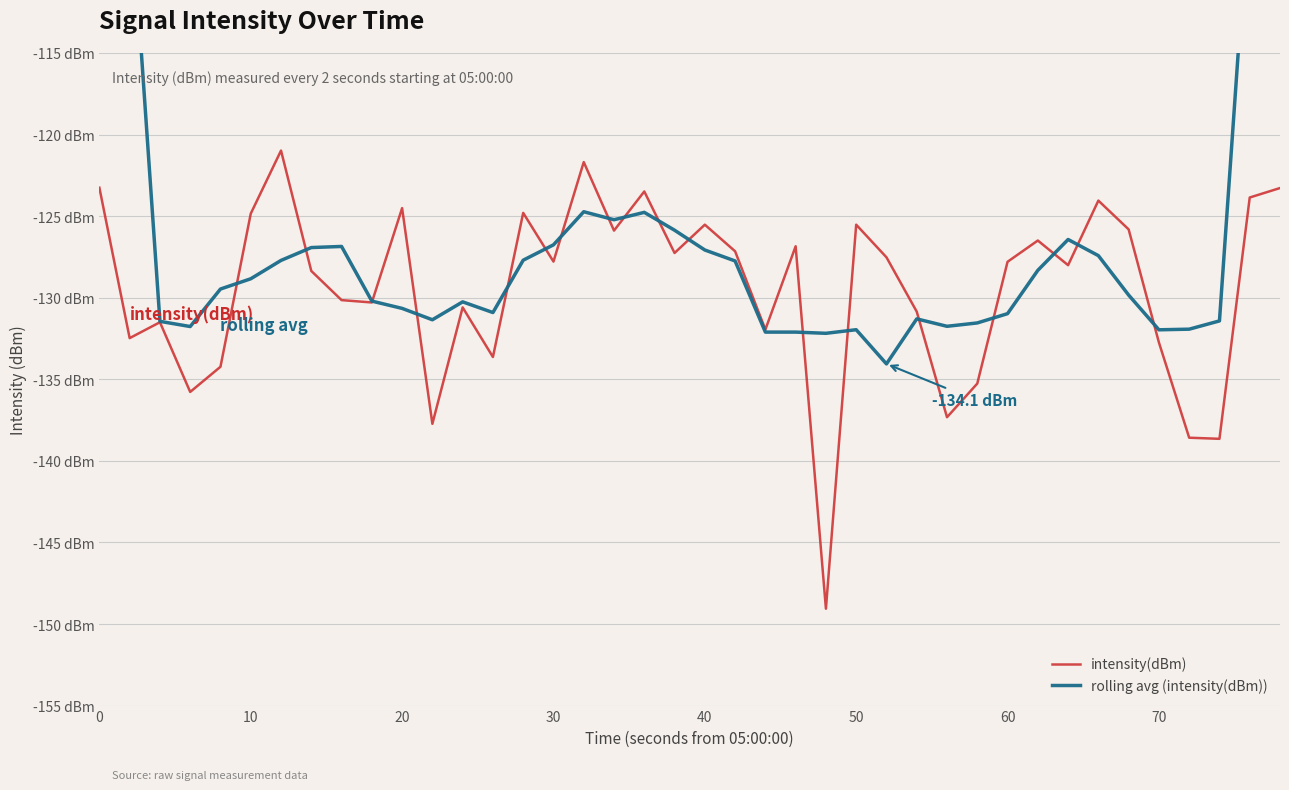

What is the value of the rolling avg (intensity(dBm)) point at the 15th from the left?

-127.7